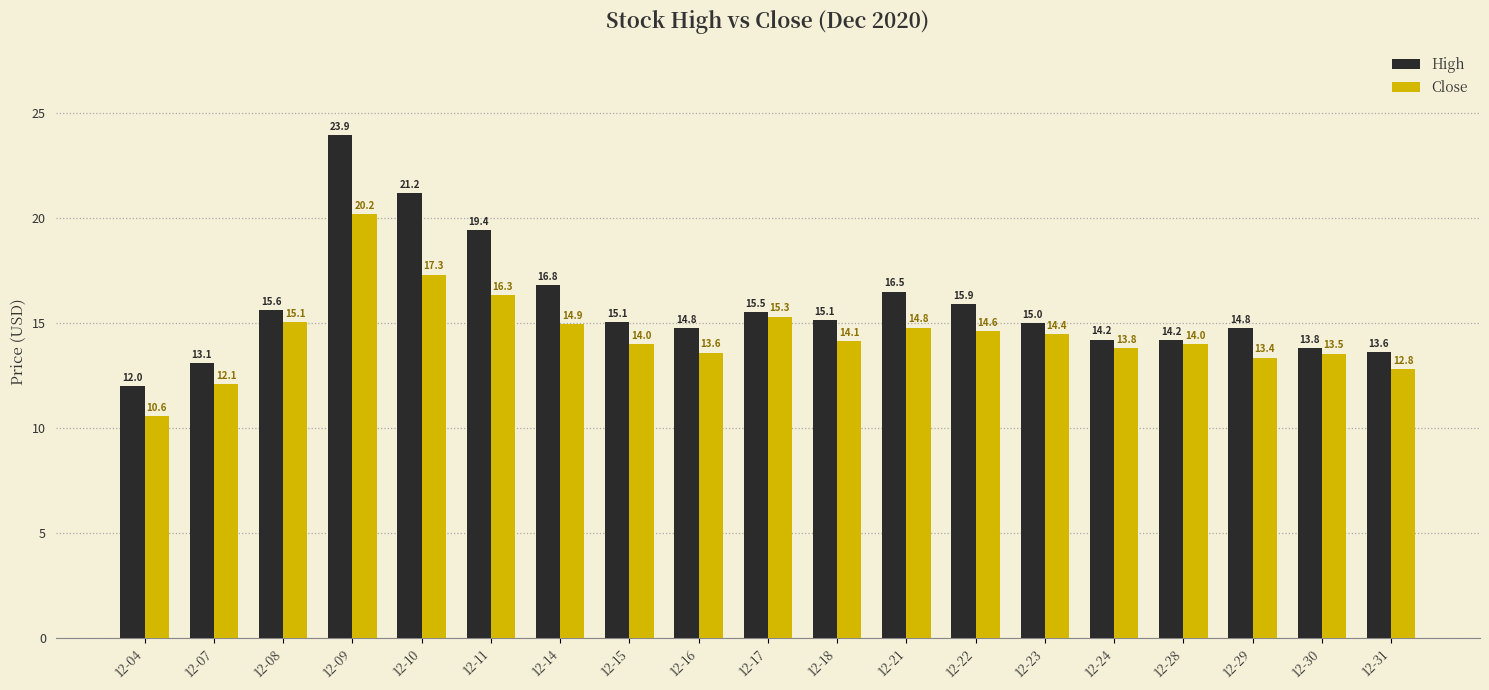

Which series has the widest spread of values?

High